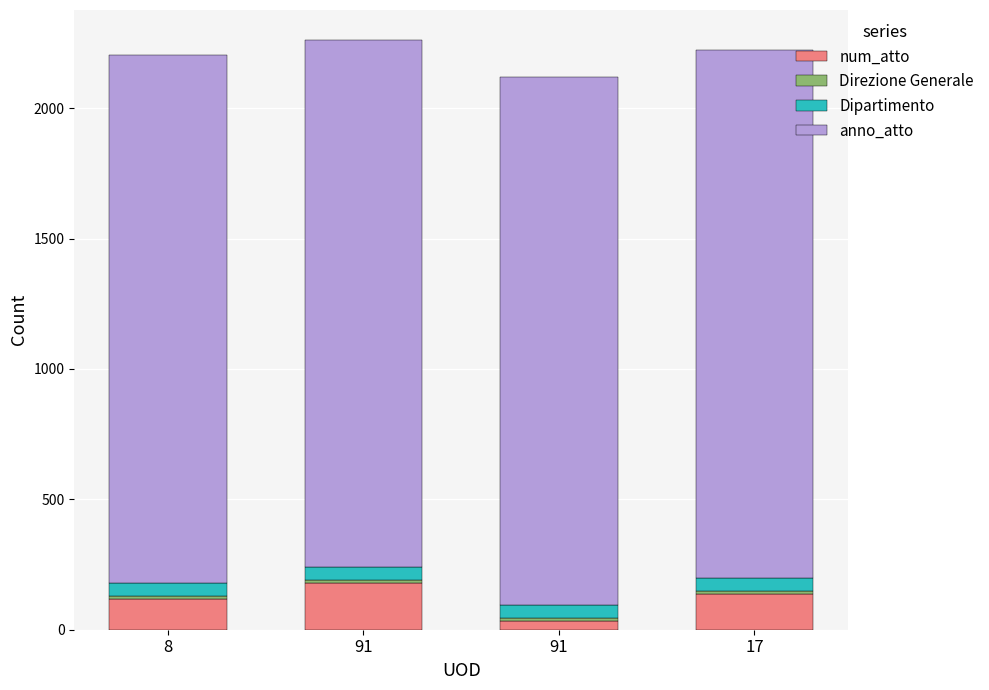

How many bars are there in total?

4